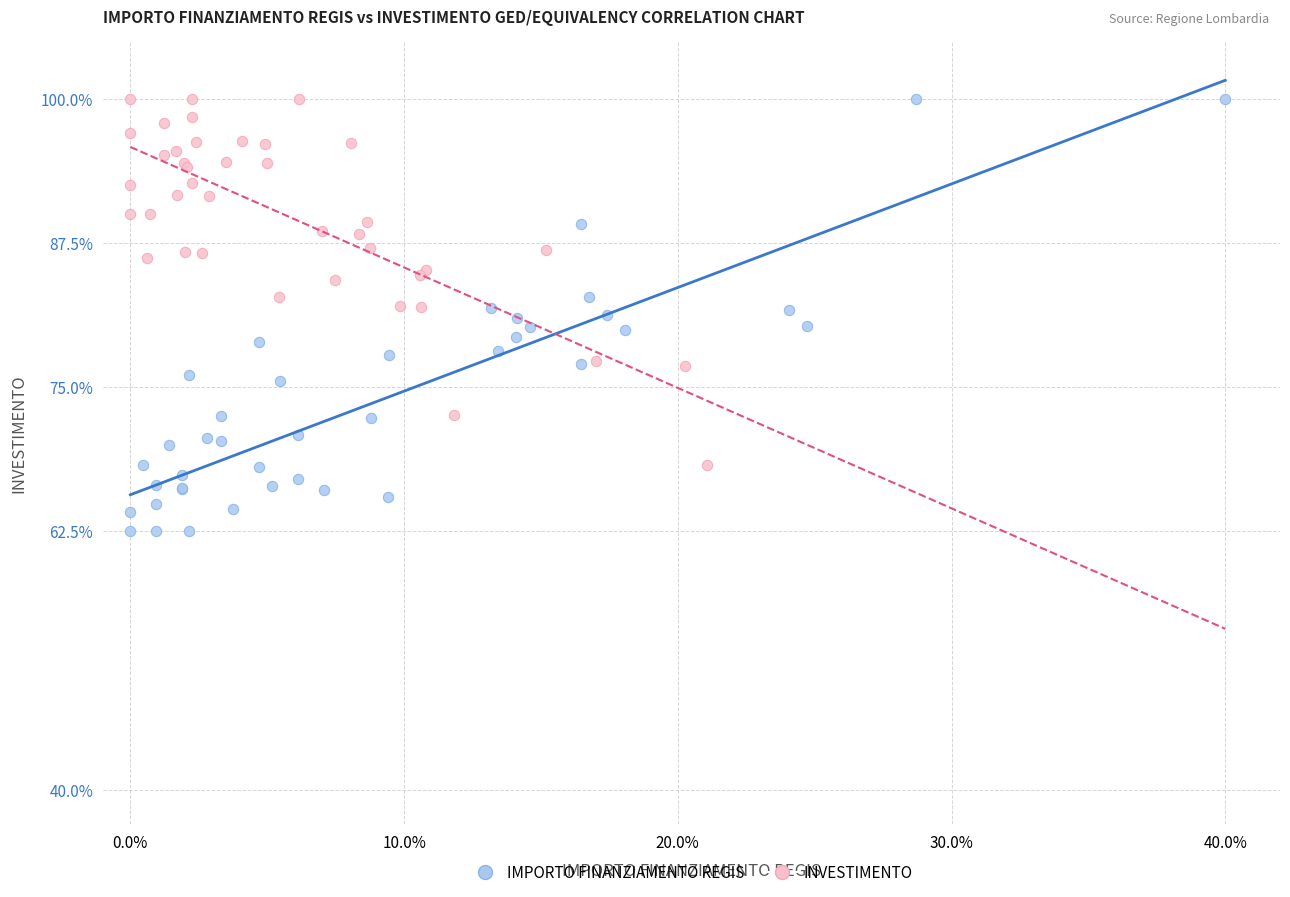

Which series has the largest Y range (max minus min)?

IMPORTO FINANZIAMENTO REGIS